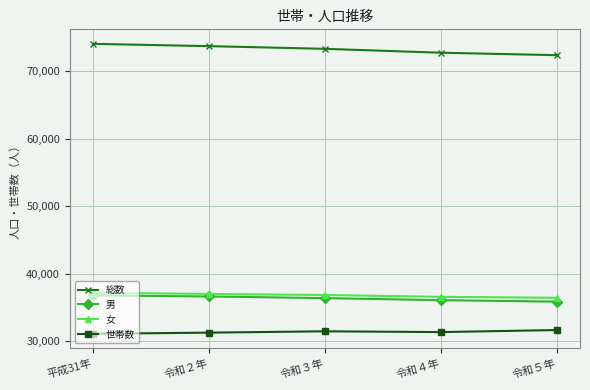

What is the spread (max minus min) of values at 令和３年?

41771